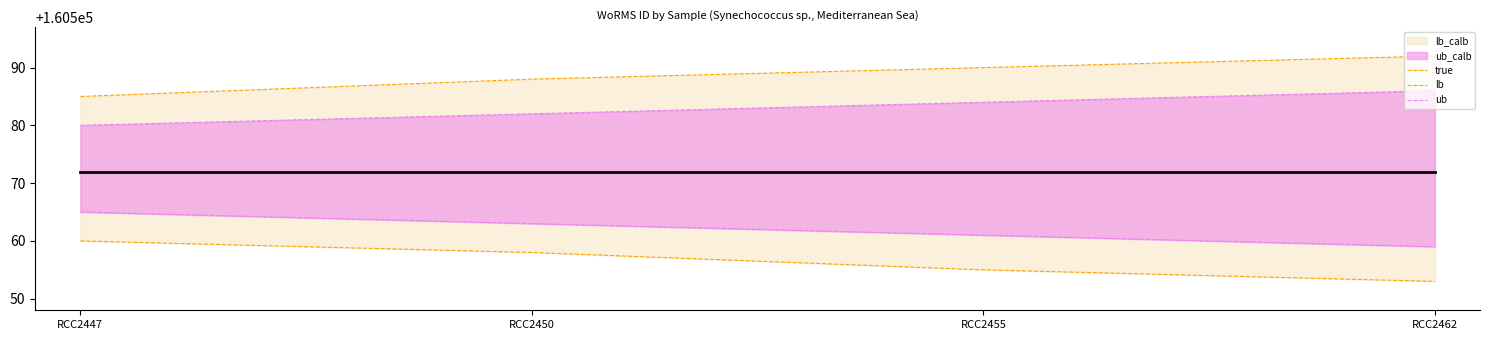

Does the chart have visible grid lines?

No